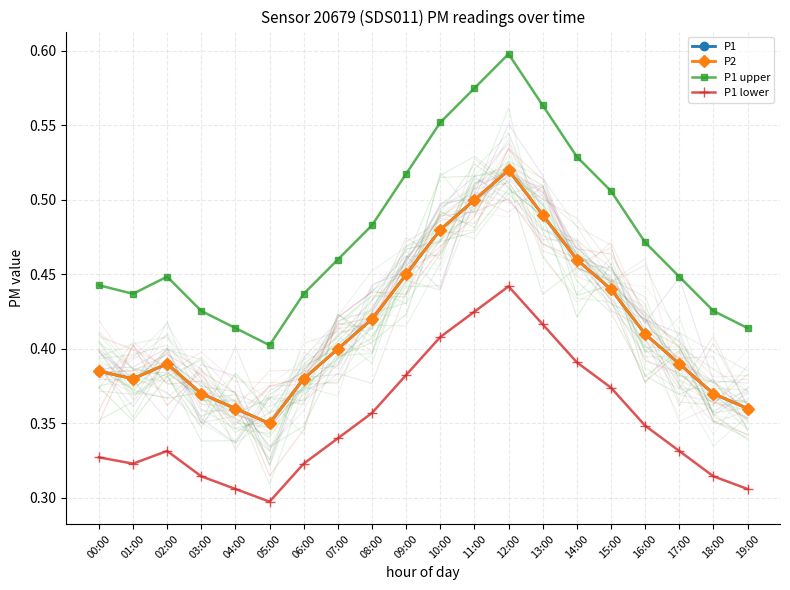

The P2 series shows 0.4 at 15:00. True or false?

True